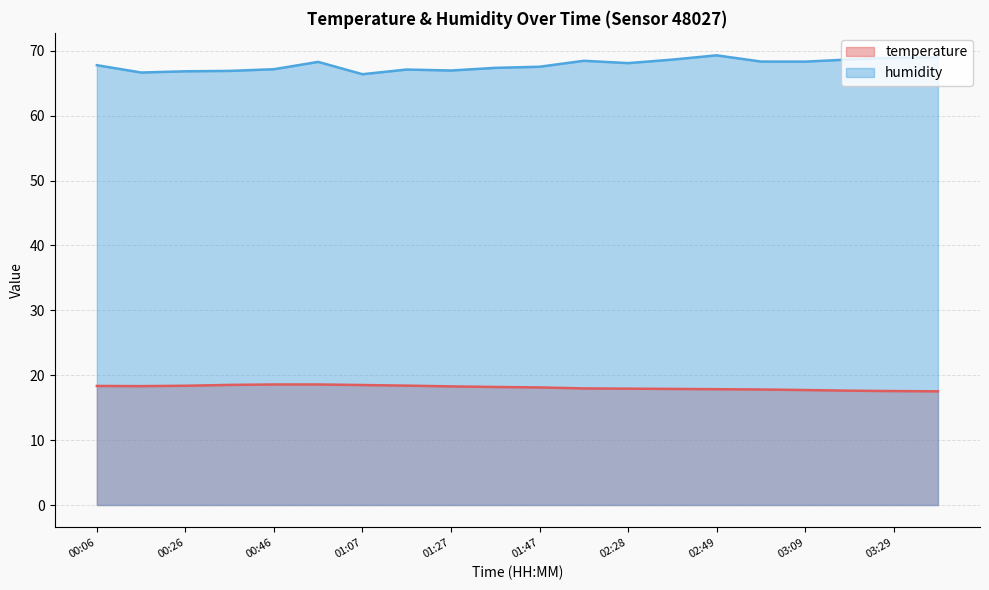

Reading left to right, list all the values displayed in this chart.

temperature: 18.4	18.3	18.4	18.5	18.6	18.6	18.5	18.4	18.3	18.2	18.1	18.0	17.9	17.9	17.9	17.8	17.7	17.6	17.6	17.5
humidity: 67.8	66.7	66.8	66.9	67.2	68.3	66.4	67.1	67.0	67.4	67.5	68.5	68.1	68.6	69.3	68.3	68.3	68.7	68.9	69.0